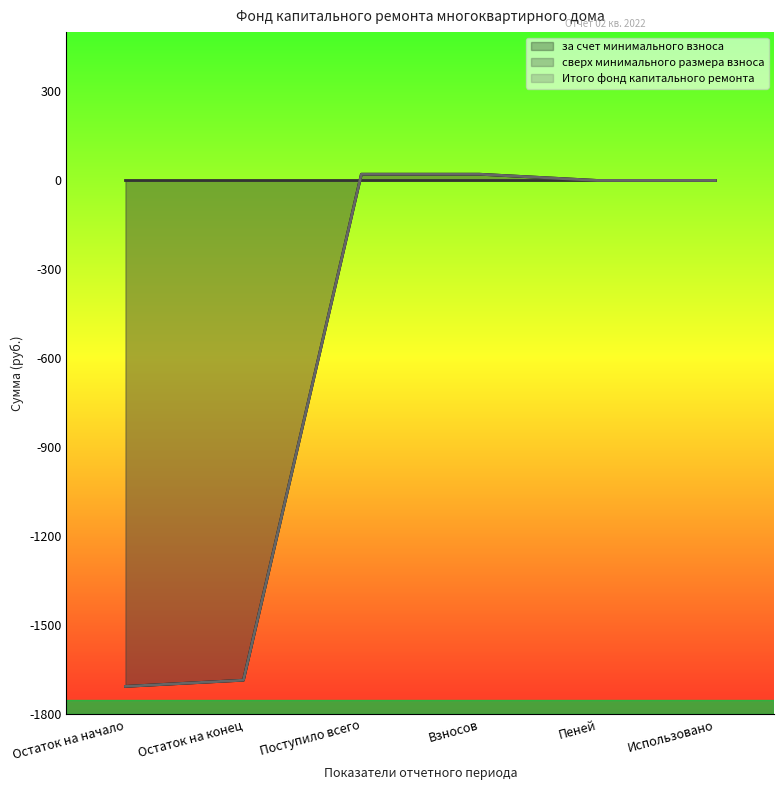

List the labels in order of Итого фонд капитального ремонта value, smallest first.

Остаток на начало, Остаток на конец, Пеней, Использовано, Поступило всего, Взносов